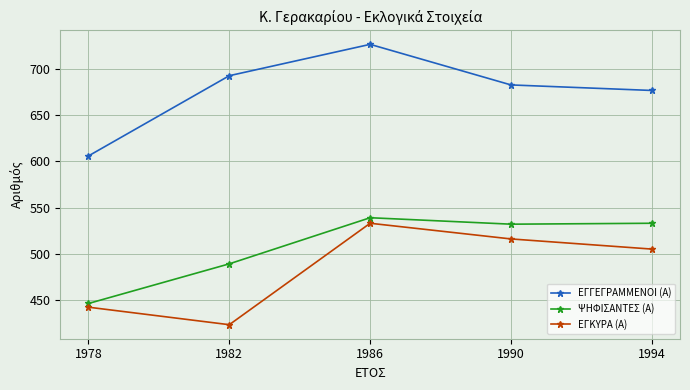

What is the difference between the ΨΗΦΙΣΑΝΤΕΣ (Α) values at 1982 and 1994?

44